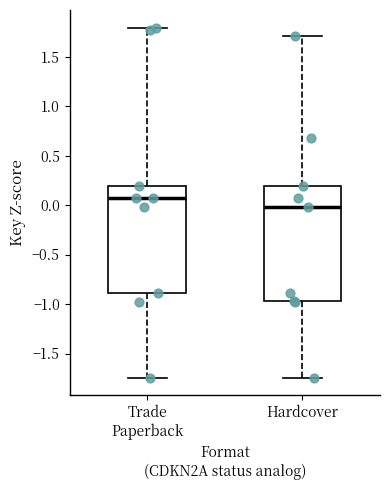

Reading left to right, read every box against the y-axis: the position of its median line, the range the box covers, and the ends of its whiskers. The values are not printed on the chart, so give them approximately, as read against the axis.

Trade Paperback: median 0.05, box -0.90 to 0.20, whiskers -1.75 to 1.80
Hardcover: median 0.00, box -0.95 to 0.20, whiskers -1.75 to 1.70